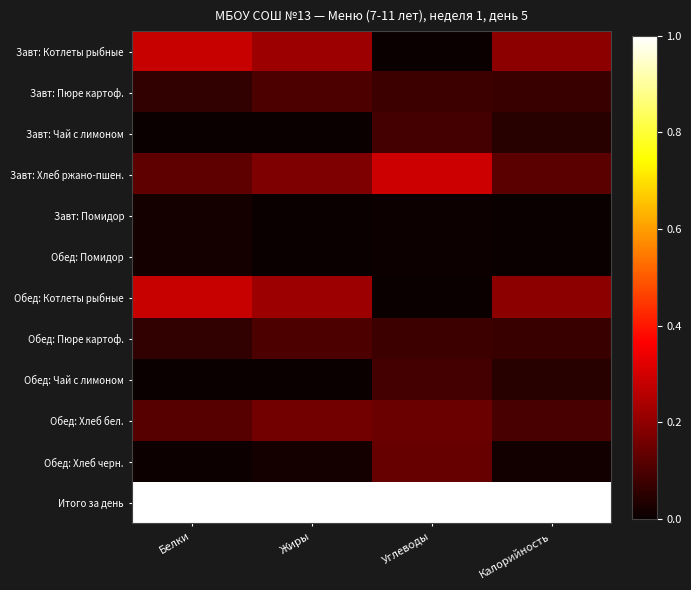

Reading right to left, what are all the values shown in this chart?

Завт: Котлеты рыбные: Калорийность=0.2	Углеводы=0.0	Жиры=0.2	Белки=0.3
Завт: Пюре картоф.: Калорийность=0.1	Углеводы=0.1	Жиры=0.1	Белки=0.1
Завт: Чай с лимоном: Калорийность=0.0	Углеводы=0.1	Жиры=0.0	Белки=0.0
Завт: Хлеб ржано-пшен.: Калорийность=0.1	Углеводы=0.3	Жиры=0.2	Белки=0.1
Завт: Помидор: Калорийность=0.0	Углеводы=0.0	Жиры=0.0	Белки=0.0
Обед: Помидор: Калорийность=0.0	Углеводы=0.0	Жиры=0.0	Белки=0.0
Обед: Котлеты рыбные: Калорийность=0.2	Углеводы=0.0	Жиры=0.2	Белки=0.3
Обед: Пюре картоф.: Калорийность=0.1	Углеводы=0.1	Жиры=0.1	Белки=0.1
Обед: Чай с лимоном: Калорийность=0.0	Углеводы=0.1	Жиры=0.0	Белки=0.0
Обед: Хлеб бел.: Калорийность=0.1	Углеводы=0.1	Жиры=0.2	Белки=0.1
Обед: Хлеб черн.: Калорийность=0.0	Углеводы=0.1	Жиры=0.0	Белки=0.0
Итого за день: Калорийность=1.0	Углеводы=1.0	Жиры=1.0	Белки=1.0